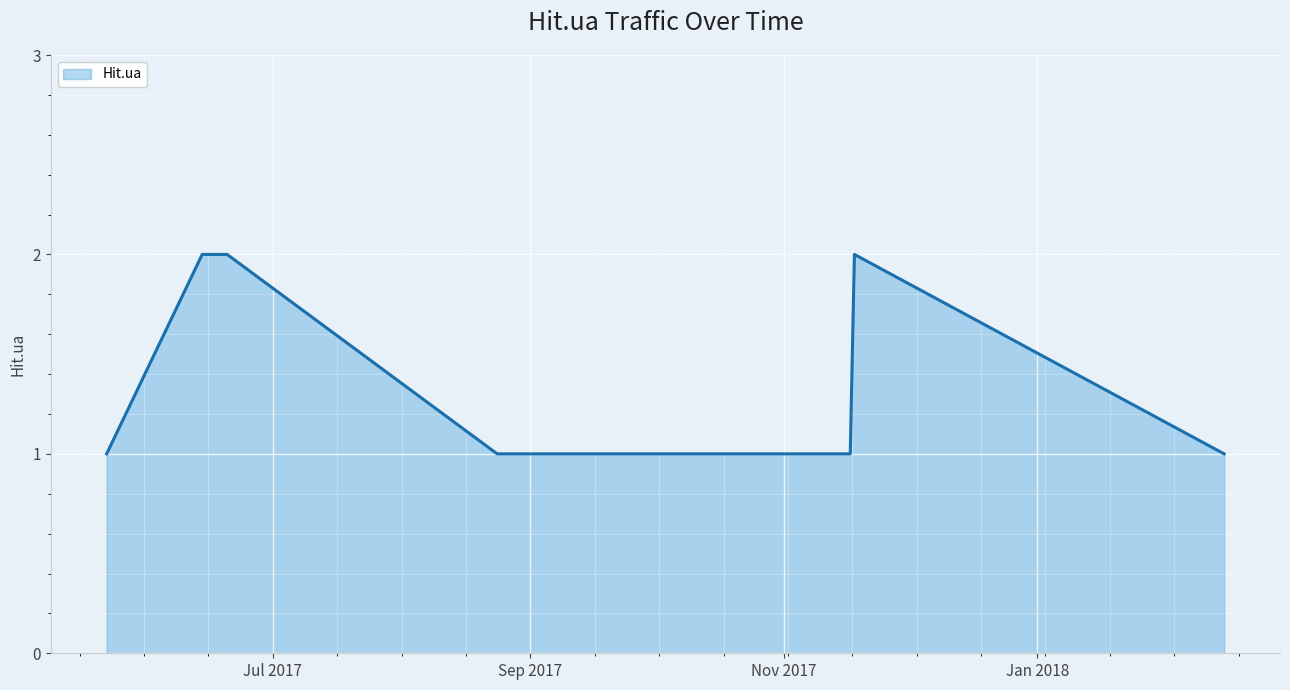

How many lines are shown in the chart?

1